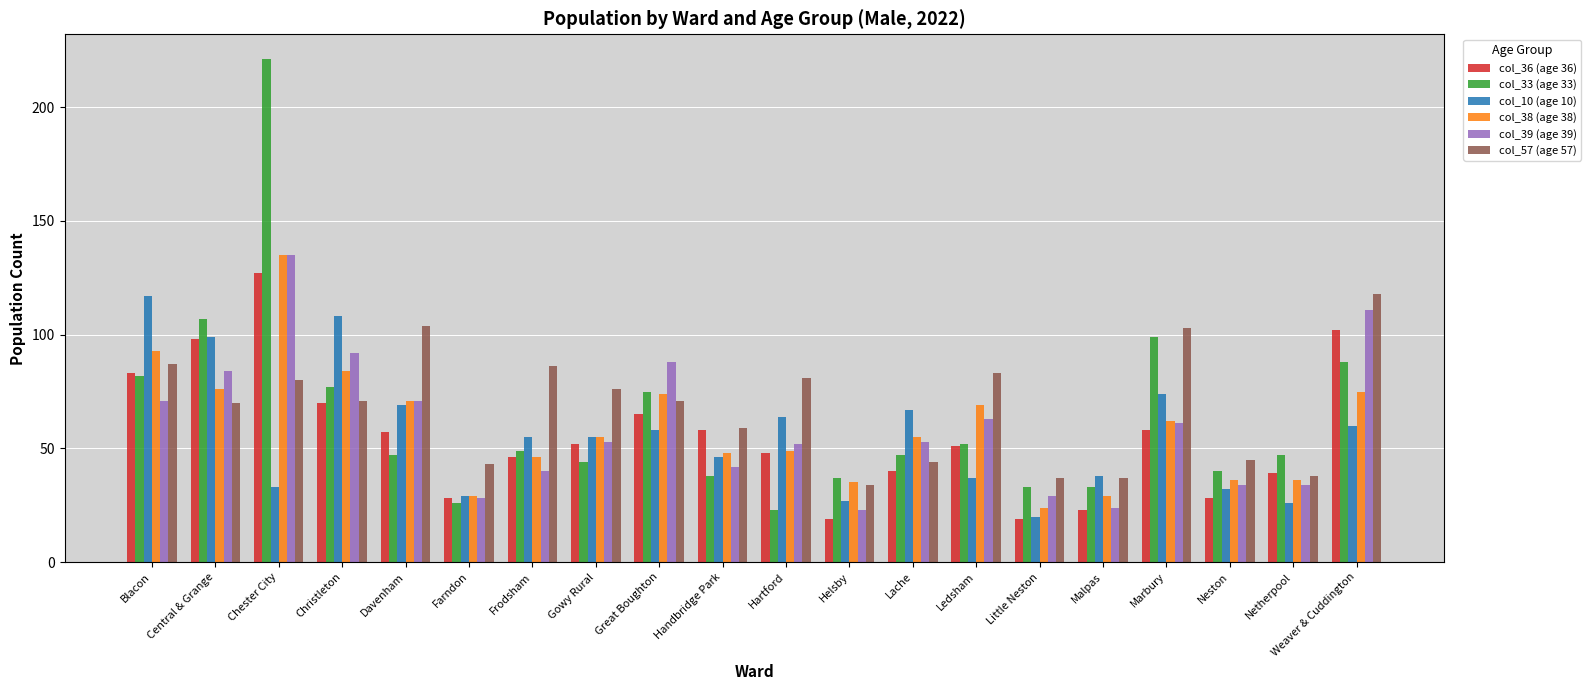

Which series has the largest total across all categories?

col_57 (age 57)